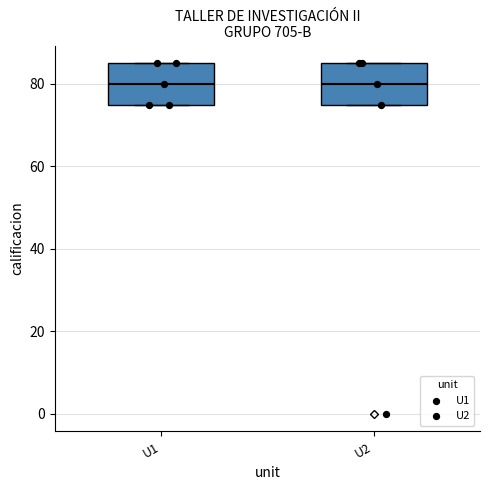

Reading left to right, transcribe this box plot: for each box, give where its median line is, the range the box spans, and where its two whiskers end, as read against the y-axis. The values are not printed on the chart, so give them approximately, as read against the axis.

U1: median 80, box 76 to 86, whiskers 76 to 86
U2: median 80, box 76 to 86, whiskers 76 to 86